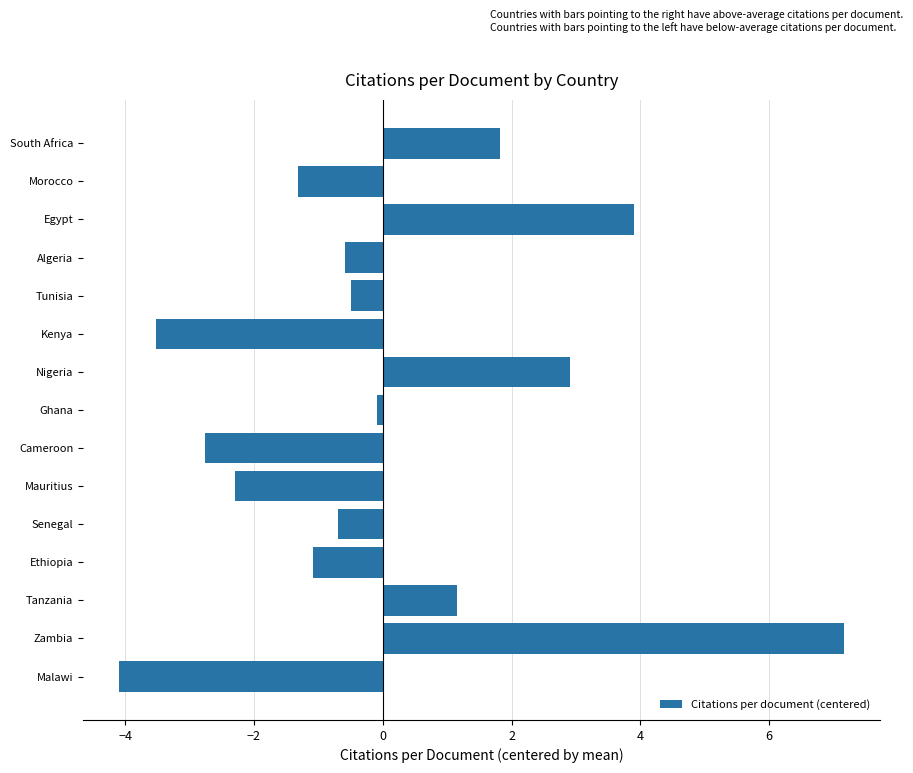

Reading top to bottom, extract all data points from this chart.

1.8	-1.3	3.9	-0.6	-0.5	-3.5	2.9	-0.1	-2.8	-2.3	-0.7	-1.1	1.2	7.2	-4.1